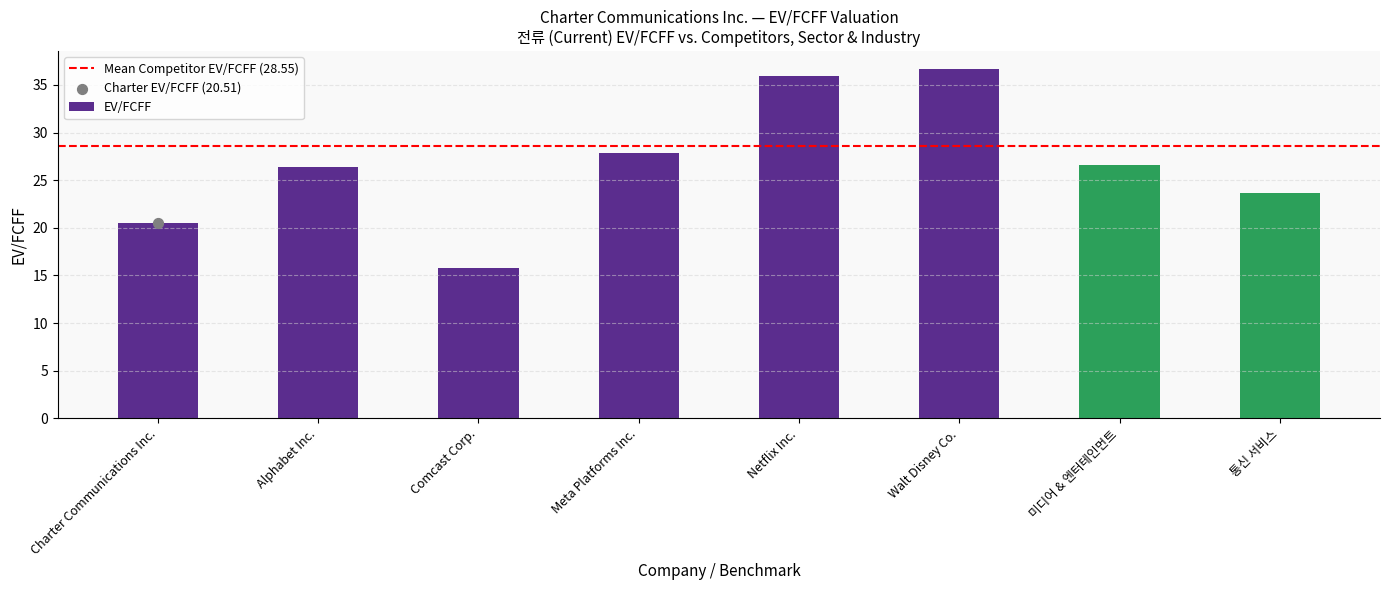

What is the change in value from Comcast Corp. to 통신 서비스?

+7.8